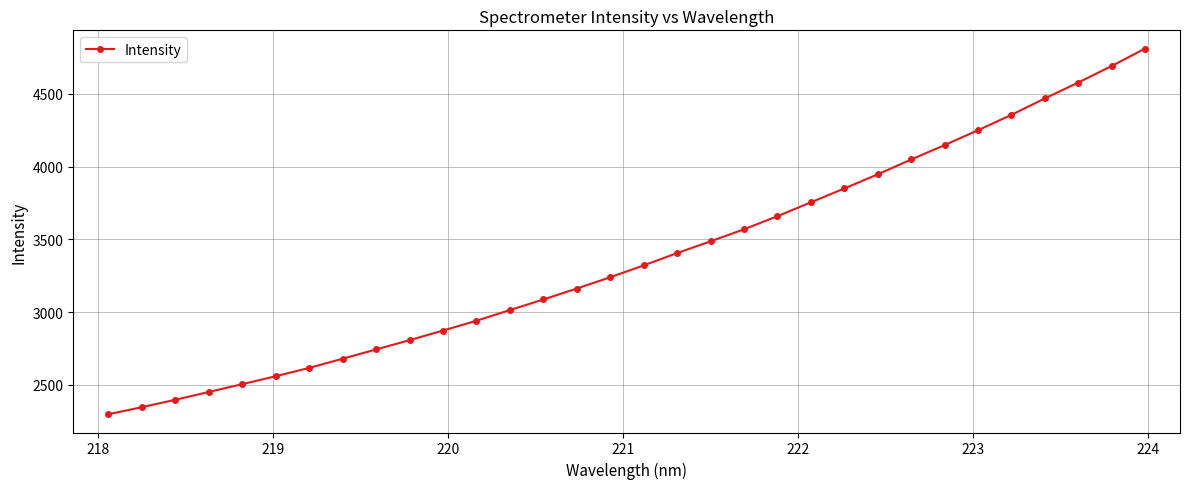

How many values are below 3321?

16